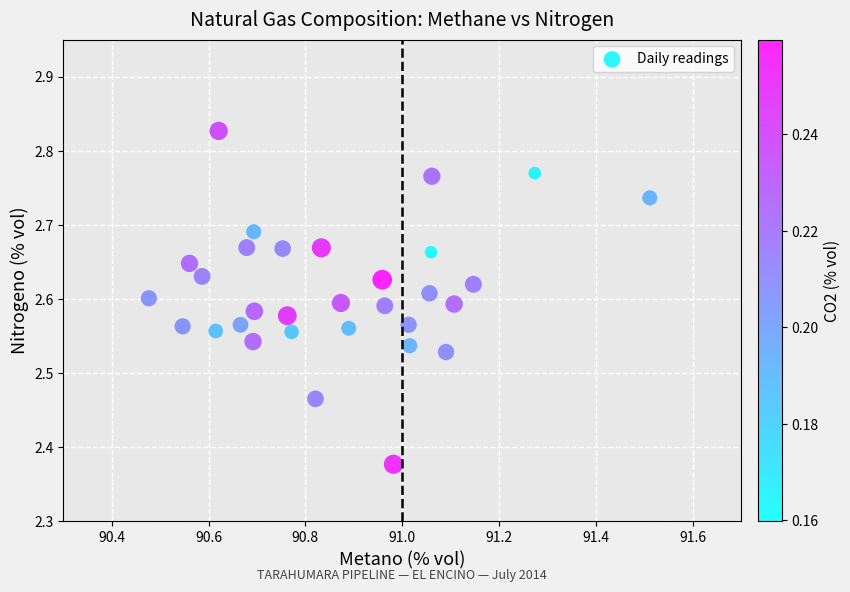

What is the range of Y values (max minus min)?

0.4